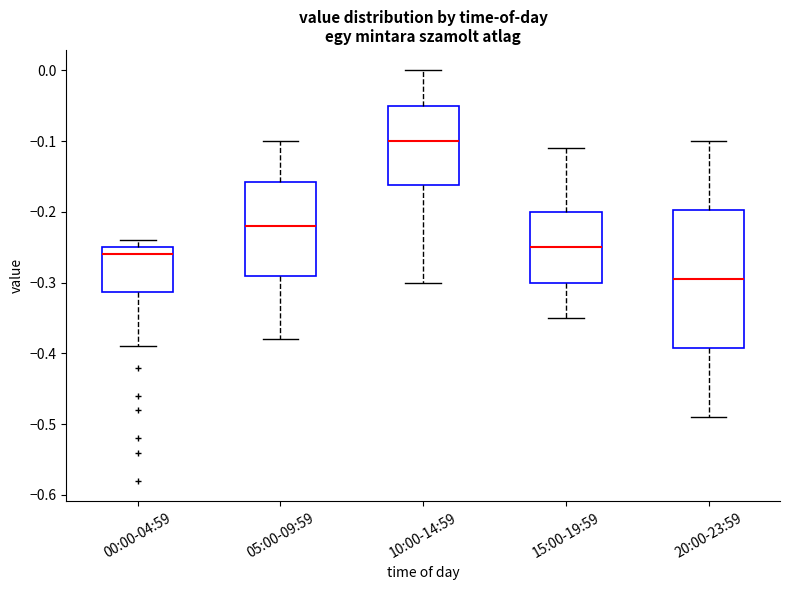

Which box has the highest median line?

10:00-14:59